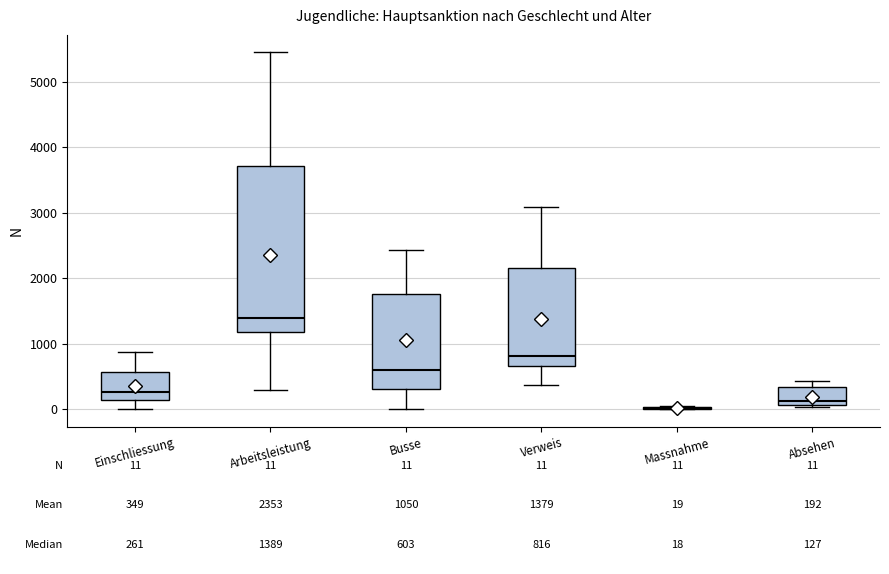

Comparing the boxes themselves (not the whiskers), which one is the tallest?

Arbeitsleistung